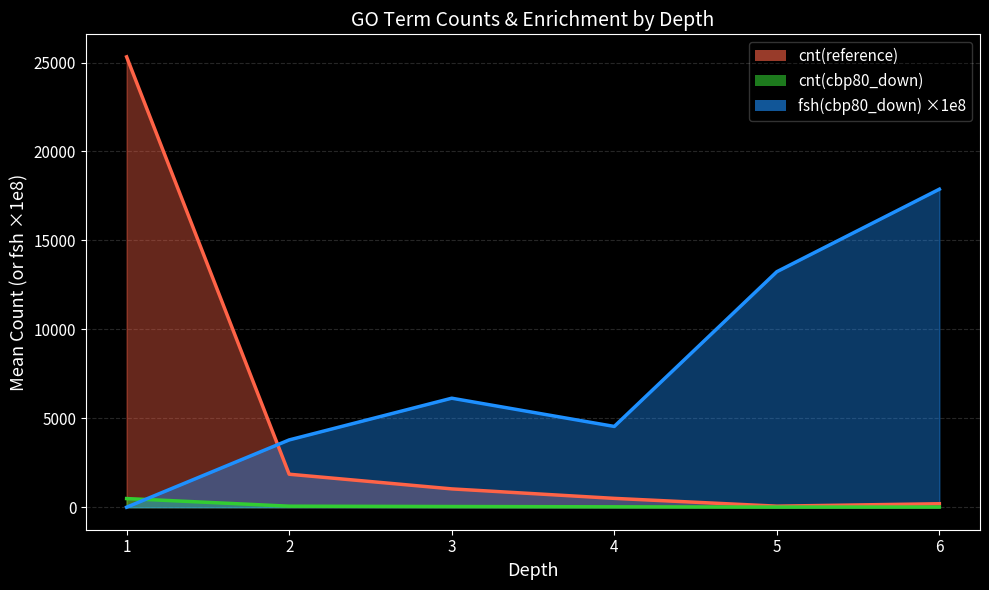

What is the total value across all series at 2?

5695.3